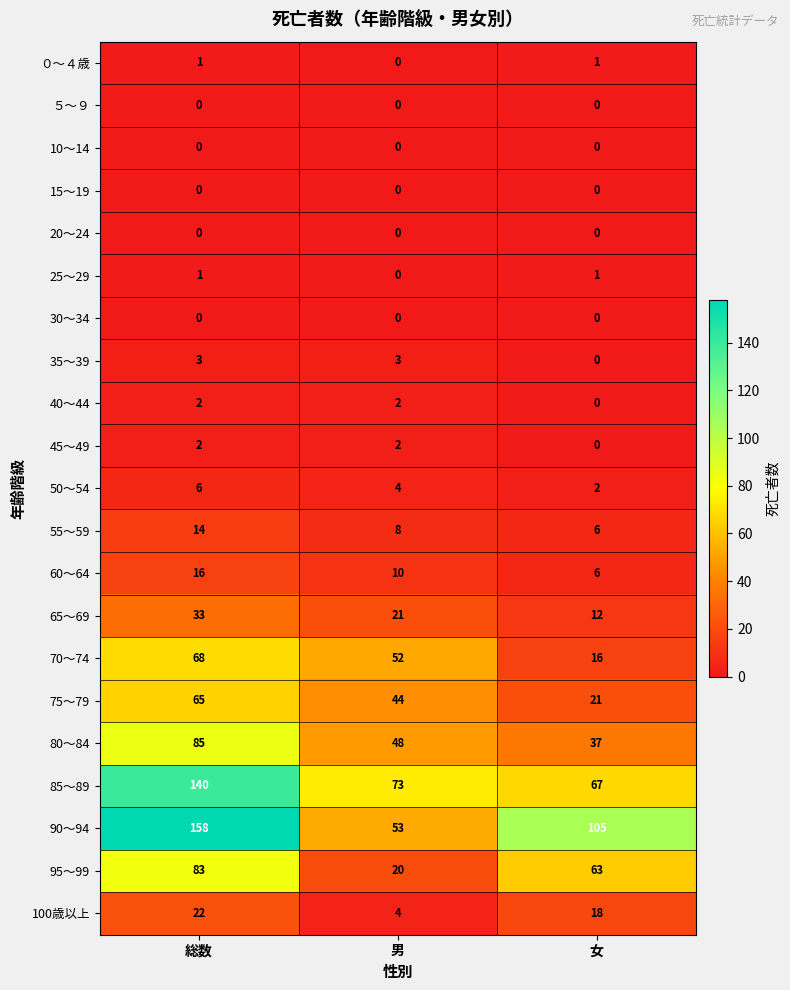

What is the greatest value displayed?

158